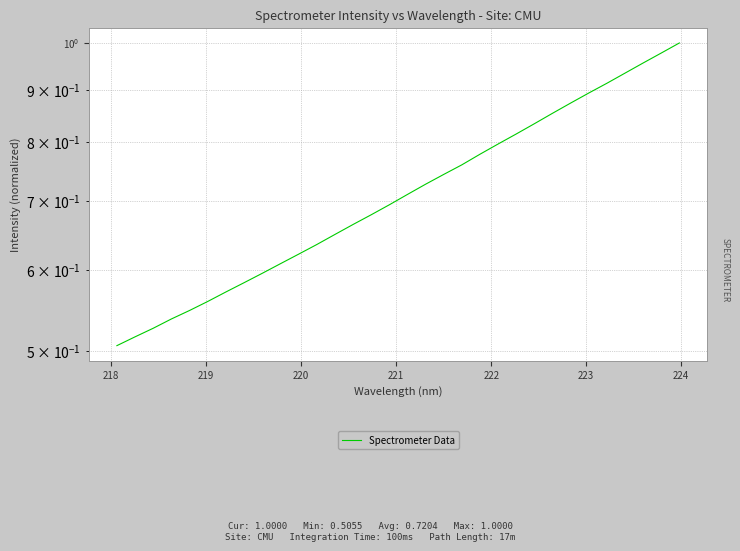

What is the sum of all values?

23.1